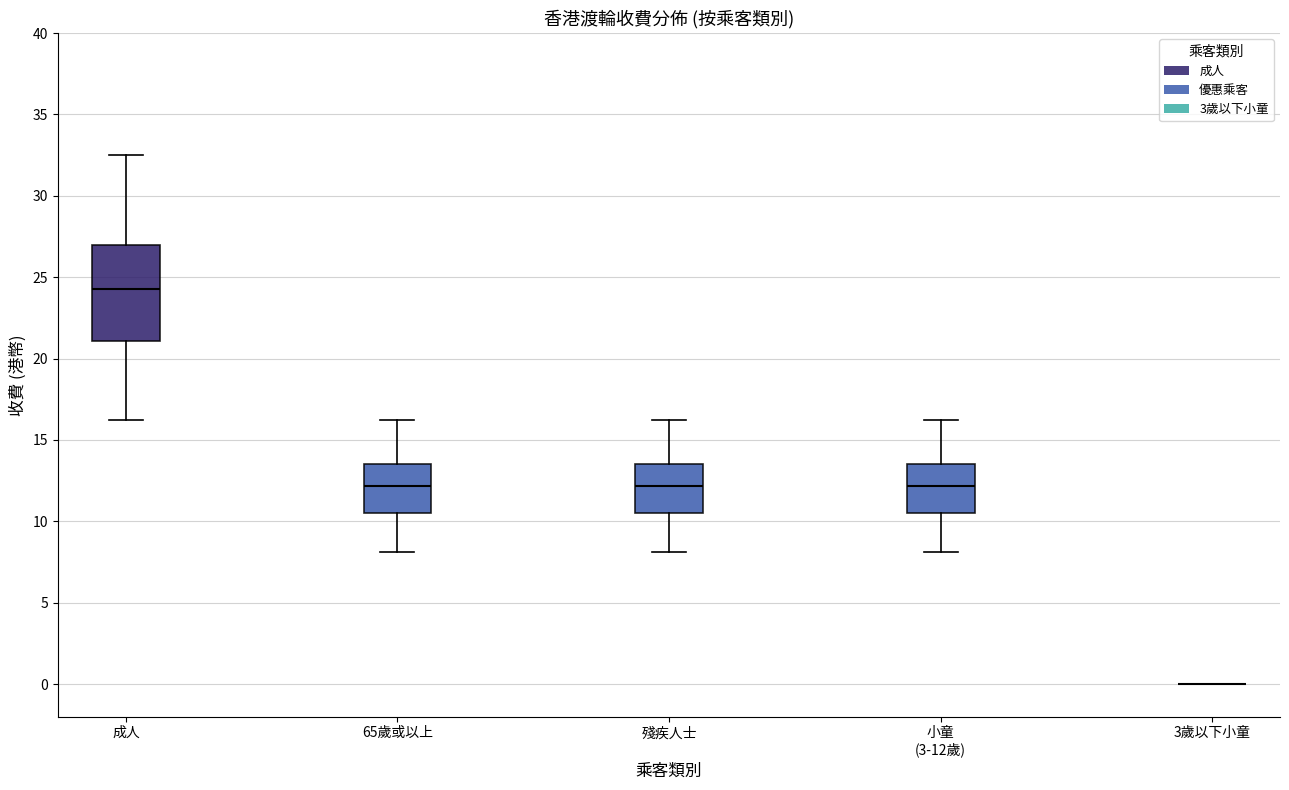

Reading left to right, transcribe this box plot: for each box, give where its median line is, the range the box spans, and where its two whiskers end, as read against the y-axis. The values are not printed on the chart, so give them approximately, as read against the axis.

成人: median 24.5, box 21.0 to 27.0, whiskers 16.0 to 32.5
65歲或以上: median 12.0, box 10.5 to 13.5, whiskers 8.0 to 16.0
殘疾人士: median 12.0, box 10.5 to 13.5, whiskers 8.0 to 16.0
小童 (3-12歲): median 12.0, box 10.5 to 13.5, whiskers 8.0 to 16.0
3歲以下小童: box collapsed to a line at 0.0, whiskers 0.0 to 0.0